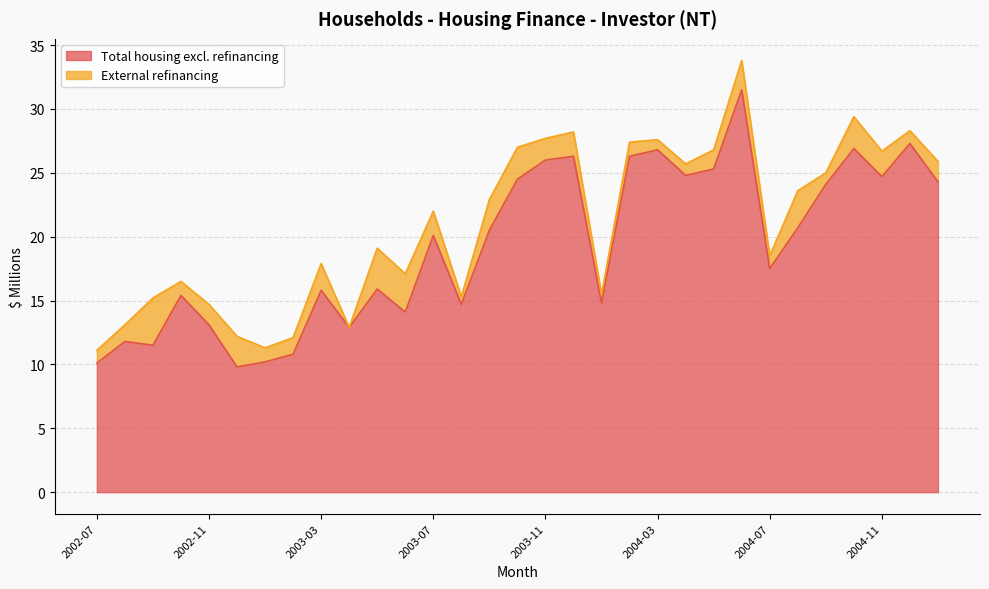

The value at 2002-09 is 11.5. True or false?

True